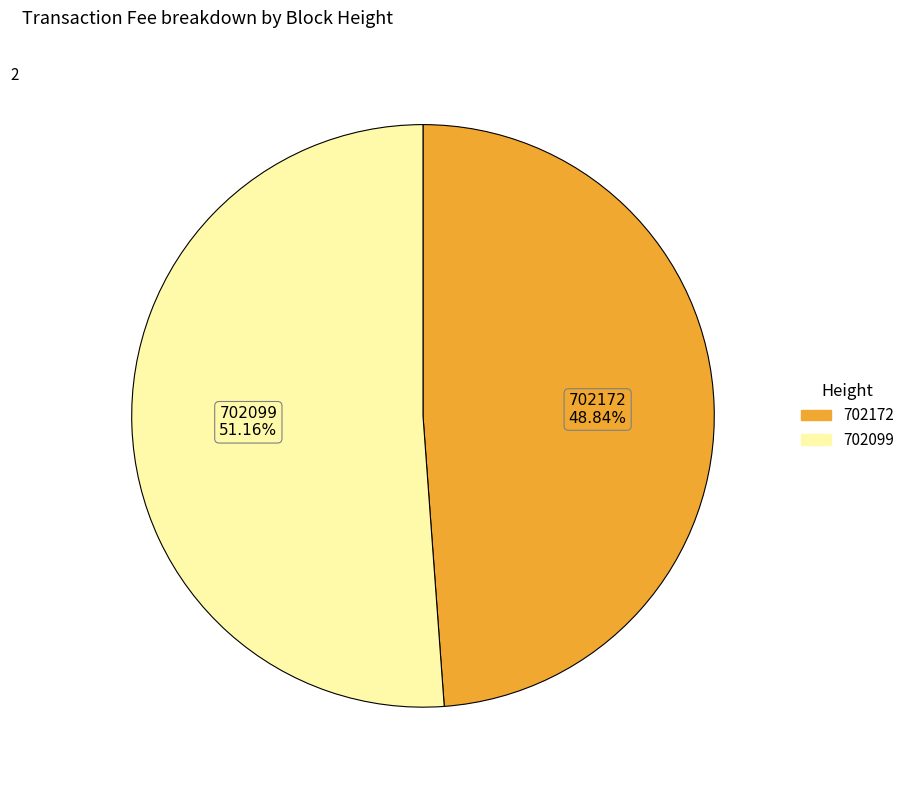

How many segments does this pie chart have?

2